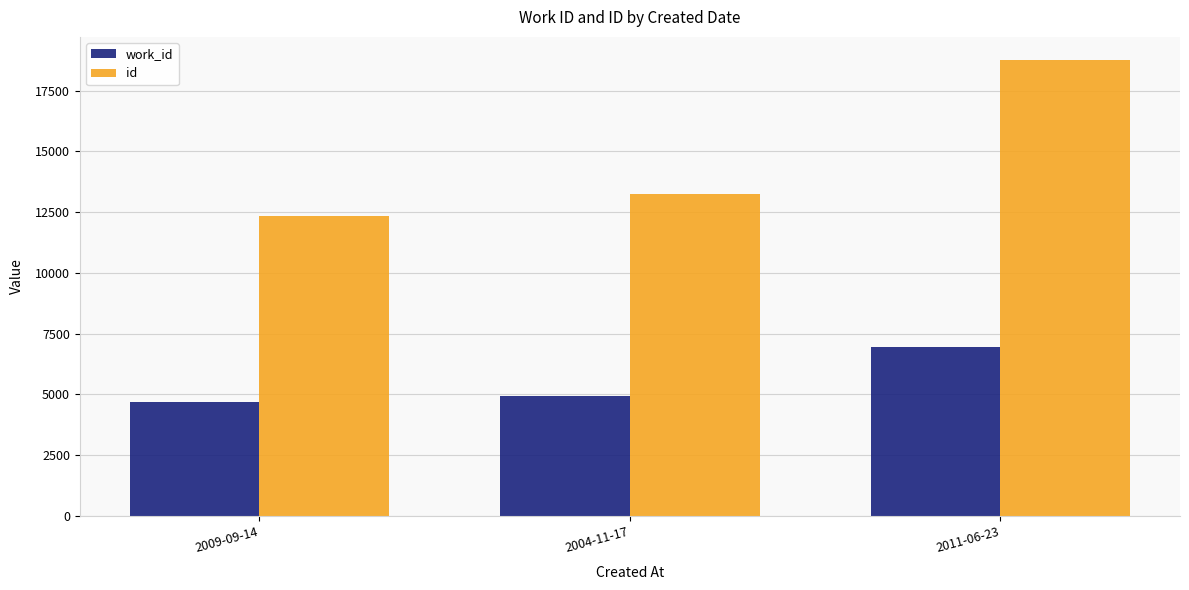

List the labels in order of id value, largest first.

2011-06-23, 2004-11-17, 2009-09-14